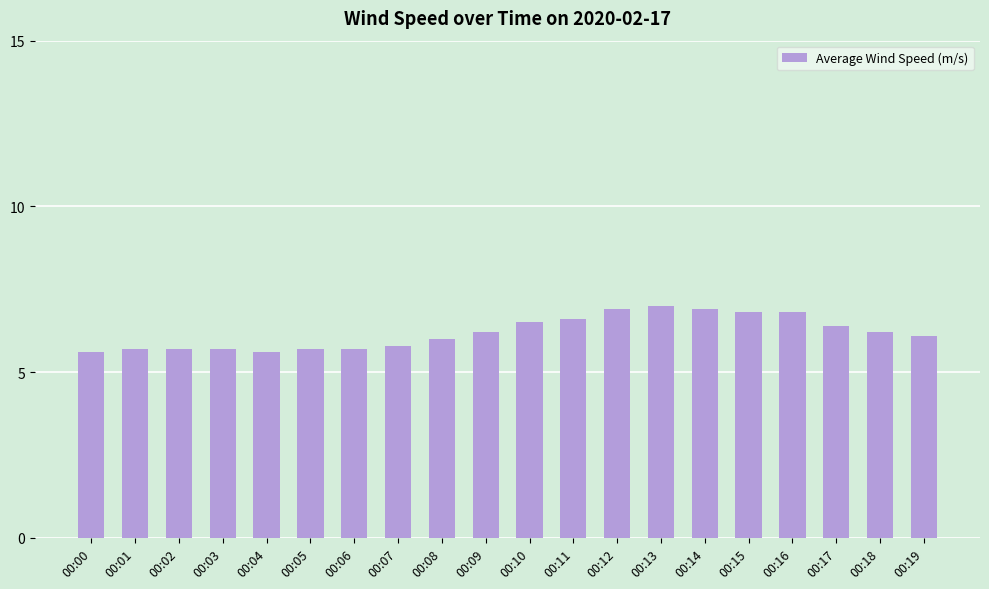

Is it true that the value at 00:06 is 3.8?

False